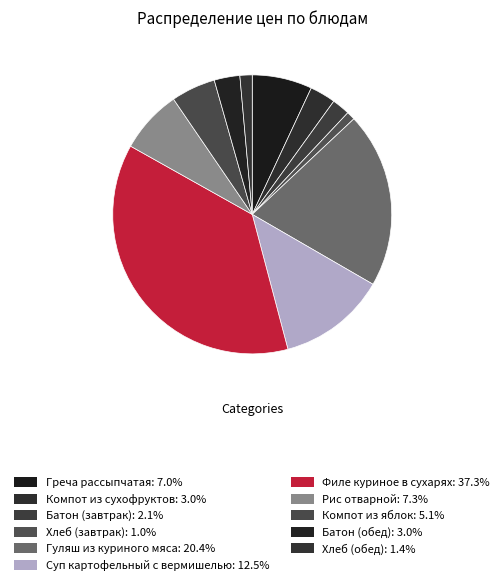

How many slices are in this pie chart?

11